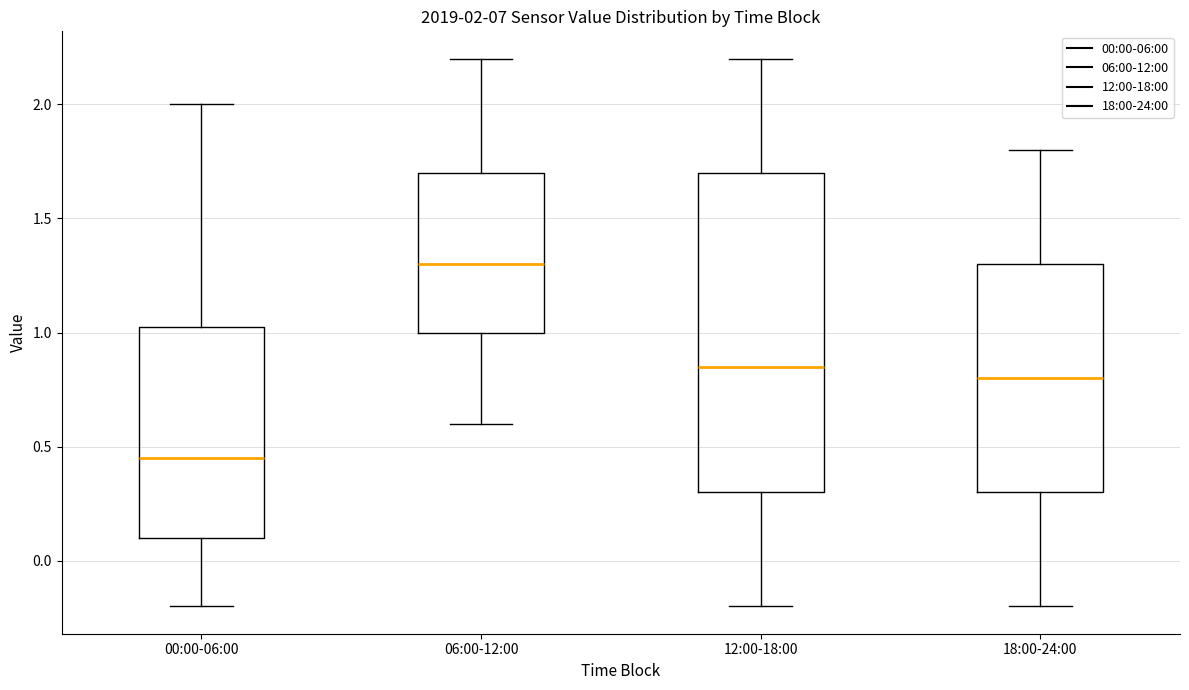

Which box is the tallest, from its lower edge to its upper edge?

12:00-18:00